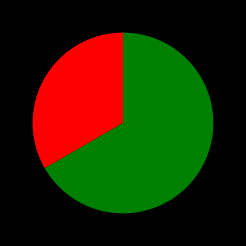

Is there a majority slice in this chart?

Yes